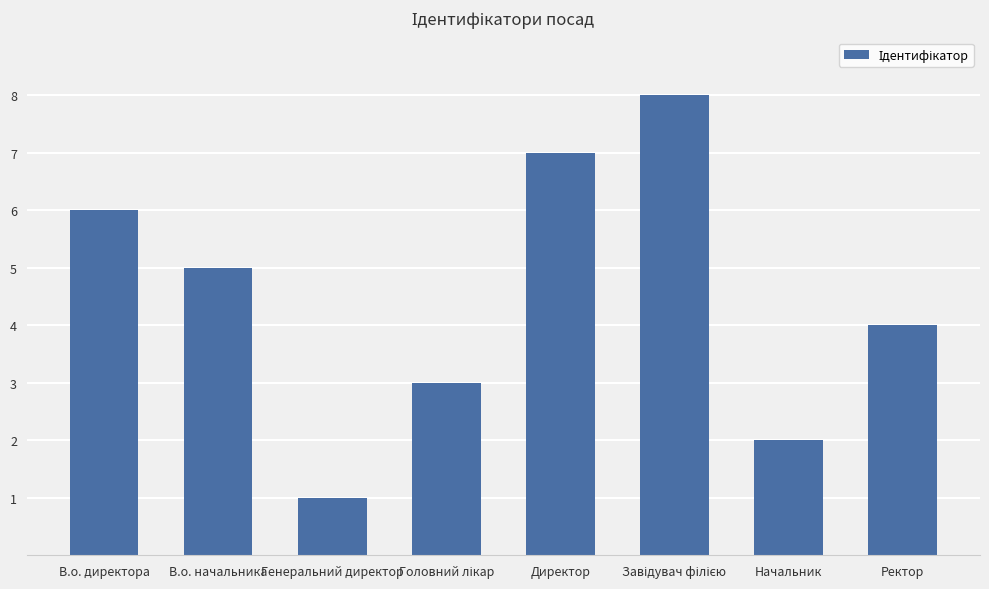

What is the value of the 1st bar from the left?

6